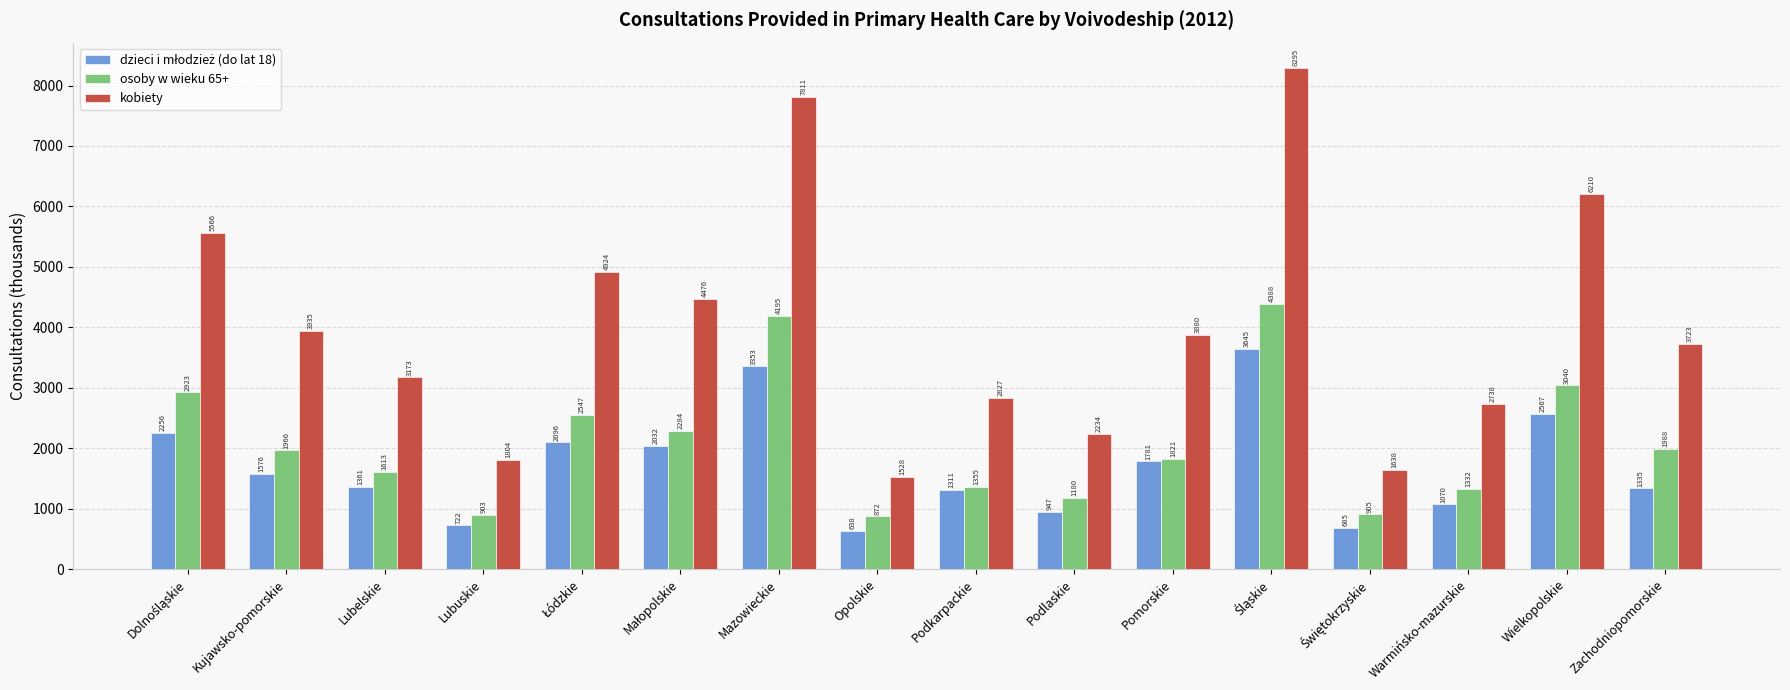

What is the smallest value displayed?

638.4